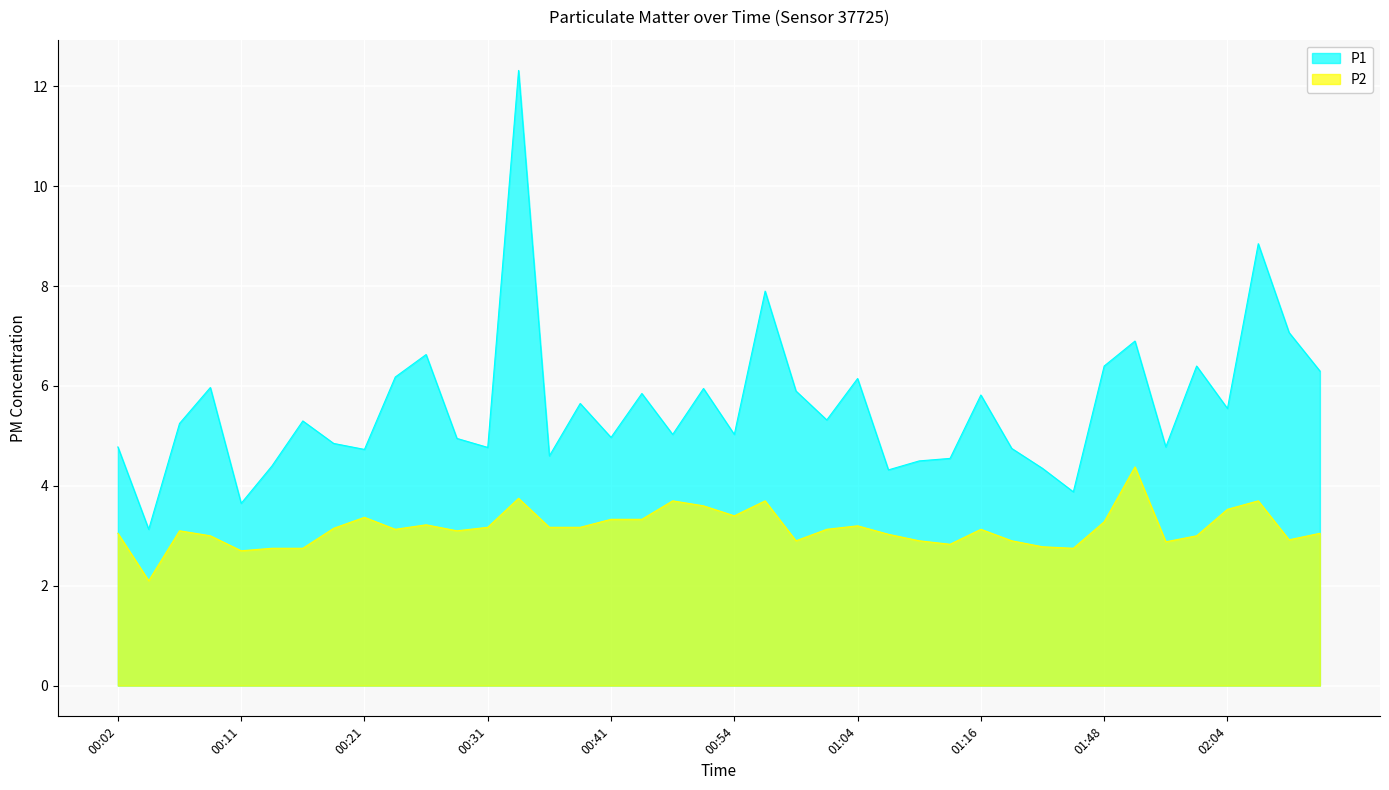

What is the difference between the maximum and minimum values in the P1 series?

9.2